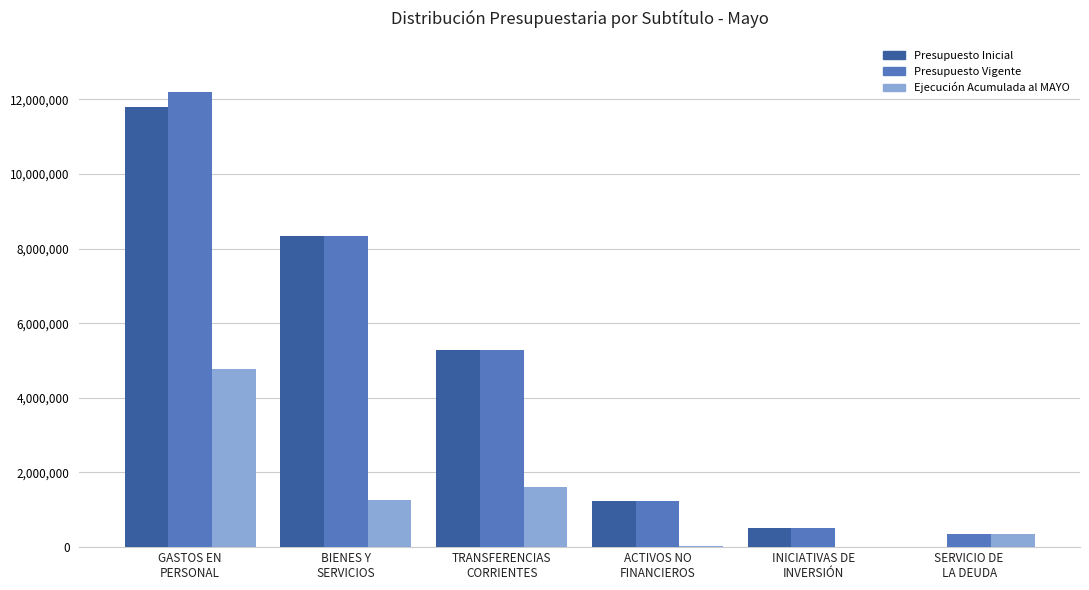

Which series has the largest range (max minus min)?

Presupuesto Vigente